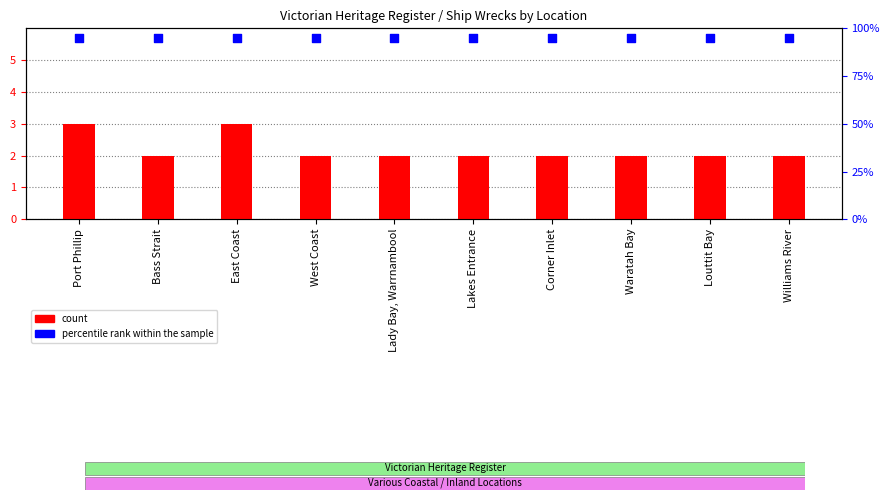

What is the total value across all series at Waratah Bay?

7.7